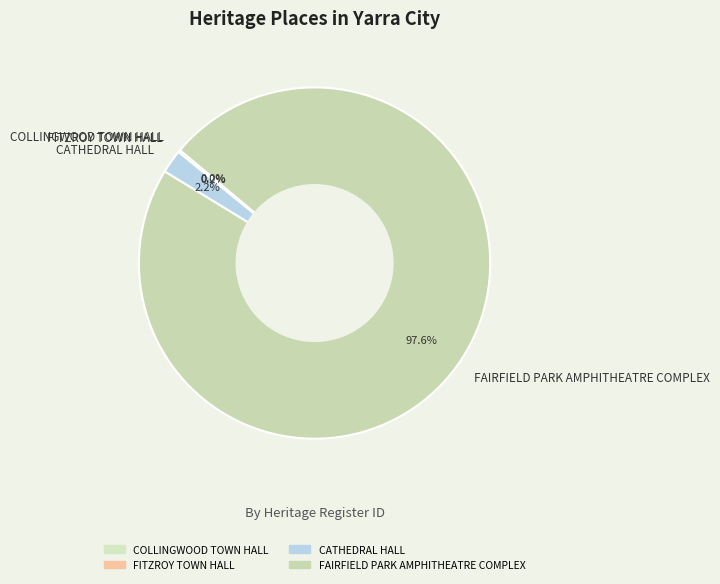

To the nearest percent, what percentage of the pie is FAIRFIELD PARK AMPHITHEATRE COMPLEX?

98%